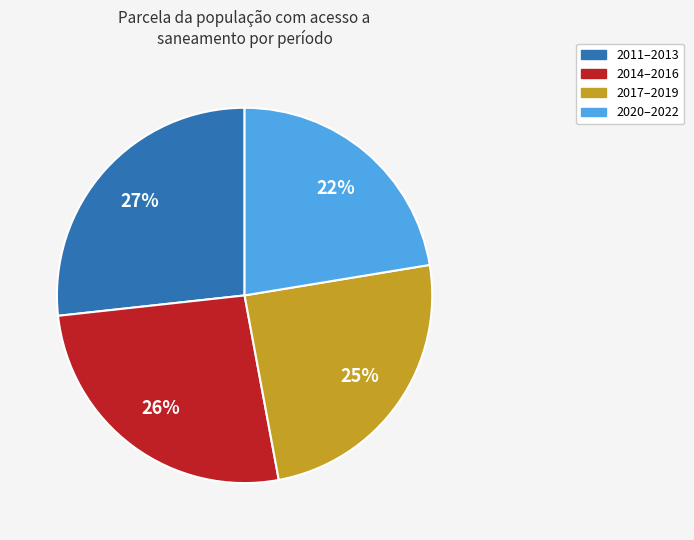

To the nearest percent, what is the combined percentage of 2020–2022 and 2011–2013?

49%